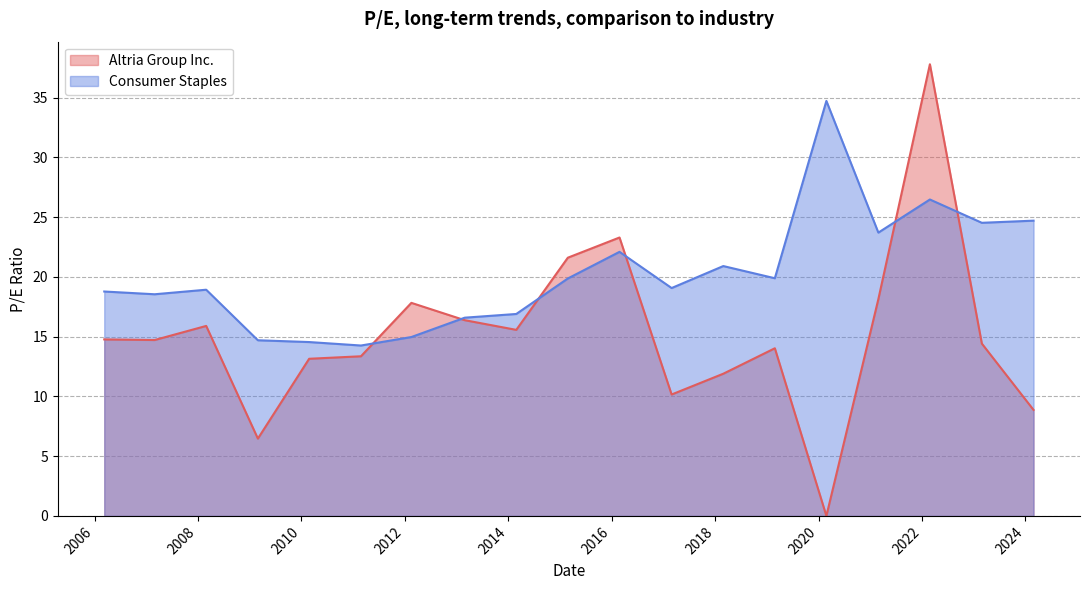

What are all the series names shown in the legend?

Altria Group Inc., Consumer Staples